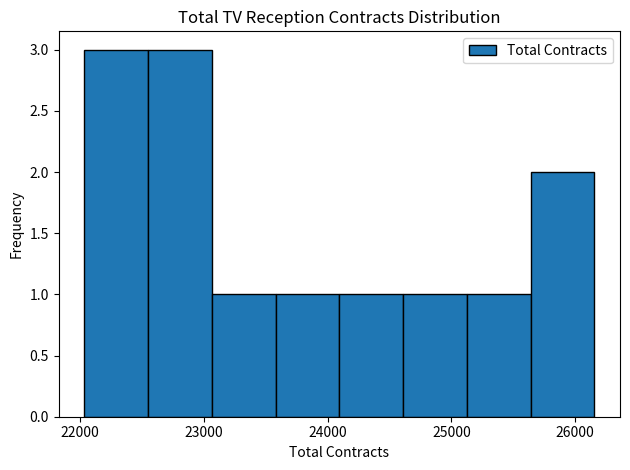

Reading left to right, transcribe this chart: for each bar, give the range it covers on the x-axis and its height. Neither the bar edges nor the heights are printed on the chart, so give them approximately, as read against the axes.

22000 to 22600: 3
22600 to 23100: 3
23100 to 23600: 1
23600 to 24100: 1
24100 to 24600: 1
24600 to 25100: 1
25100 to 25600: 1
25600 to 26200: 2